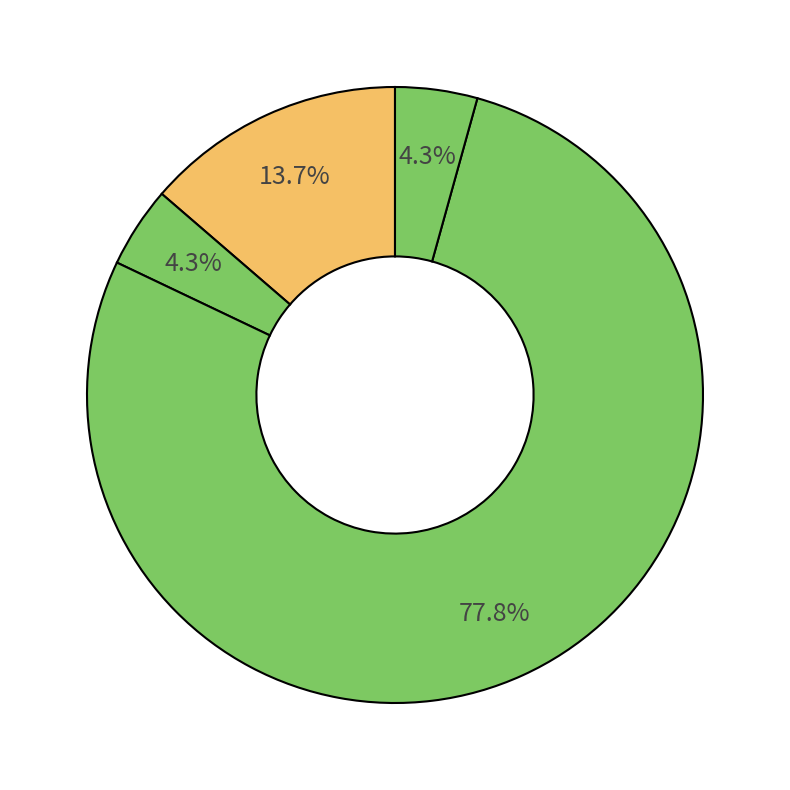

What is the smallest slice in the pie chart?

卫生健康支出